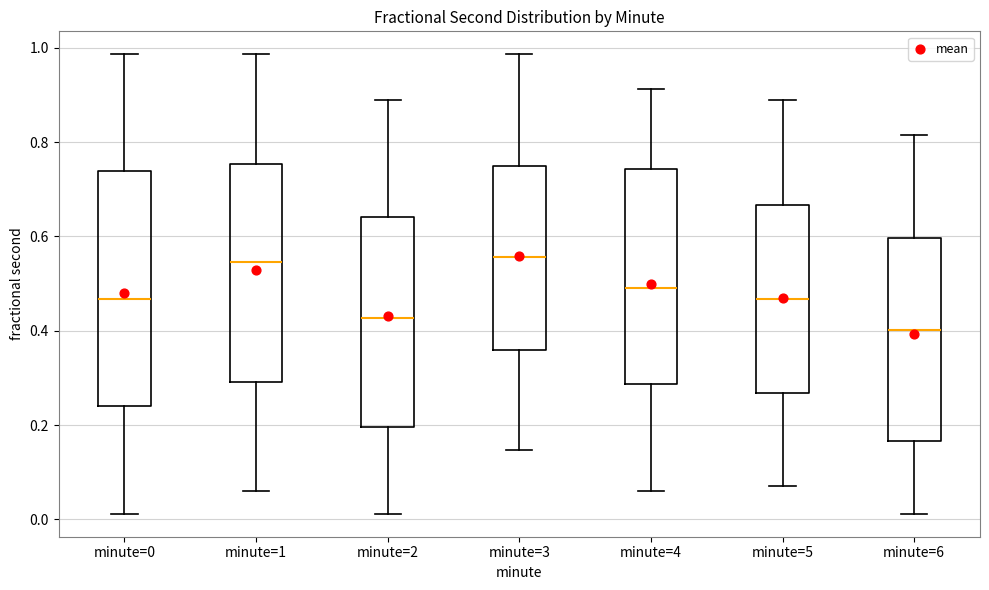

Reading left to right, read every box against the y-axis: the position of its median line, the range the box covers, and the ends of its whiskers. The values are not printed on the chart, so give them approximately, as read against the axis.

minute=0: median 0.46, box 0.24 to 0.74, whiskers 0.02 to 0.98
minute=1: median 0.54, box 0.30 to 0.76, whiskers 0.06 to 0.98
minute=2: median 0.42, box 0.20 to 0.64, whiskers 0.02 to 0.88
minute=3: median 0.56, box 0.36 to 0.74, whiskers 0.14 to 0.98
minute=4: median 0.50, box 0.28 to 0.74, whiskers 0.06 to 0.92
minute=5: median 0.46, box 0.26 to 0.66, whiskers 0.06 to 0.88
minute=6: median 0.40, box 0.16 to 0.60, whiskers 0.02 to 0.82